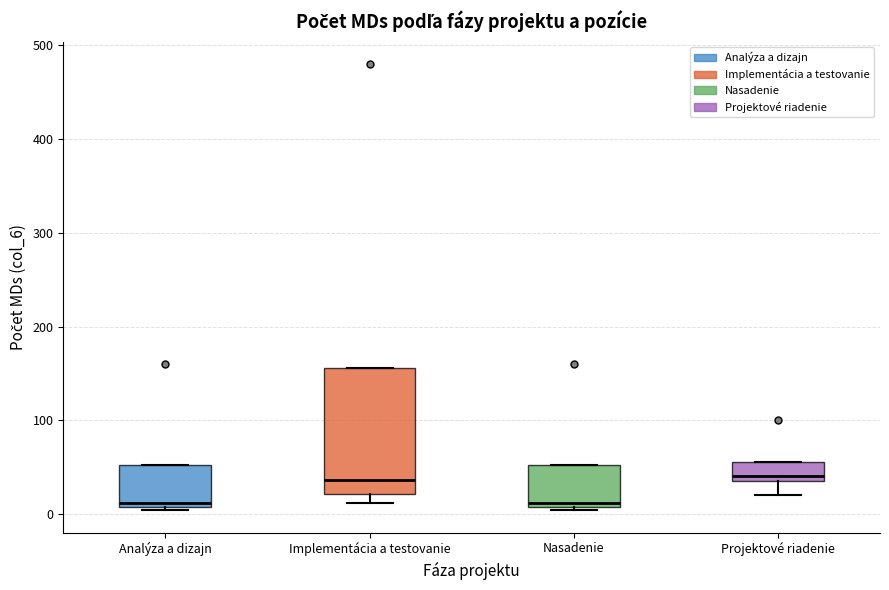

Where does the median line of the box for Implementácia a testovanie sit on the y-axis? The values are not printed on the chart, so give them approximately, as read against the axis.

40